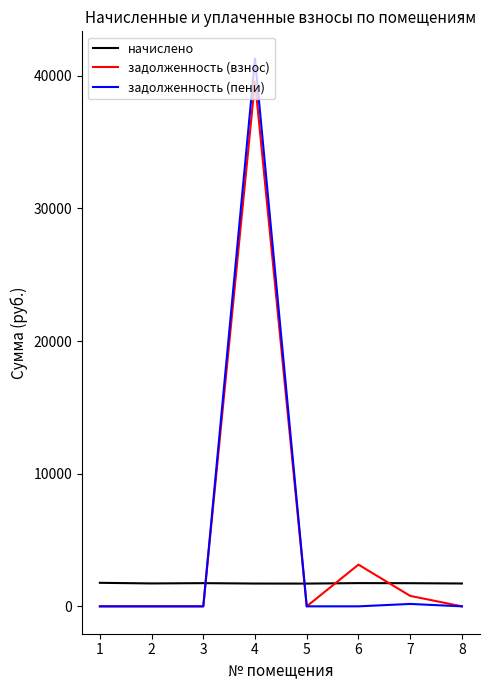

Count the number of categories in the chart.

8